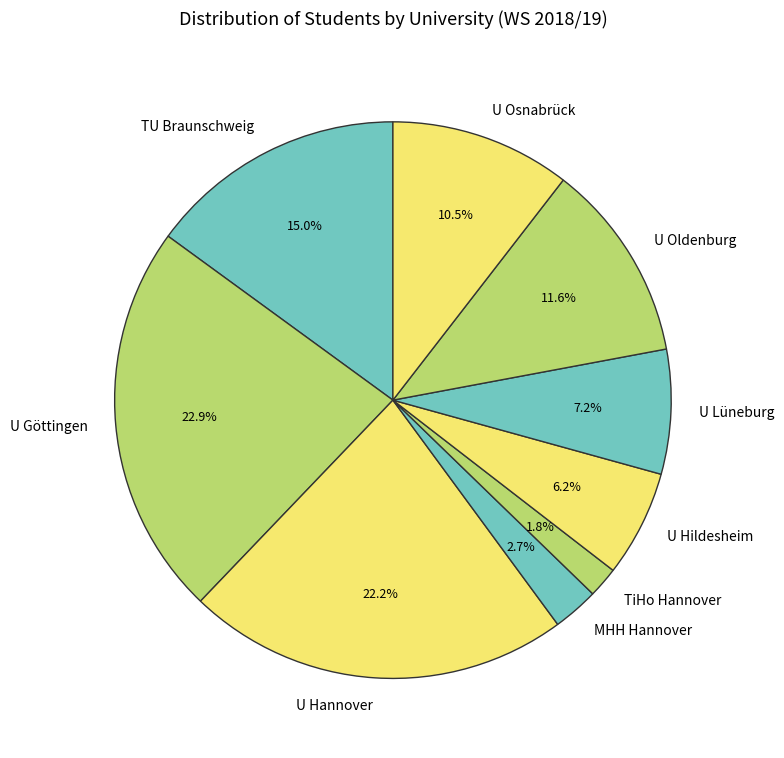

The MHH Hannover slice represents 3% of the pie. True or false?

True